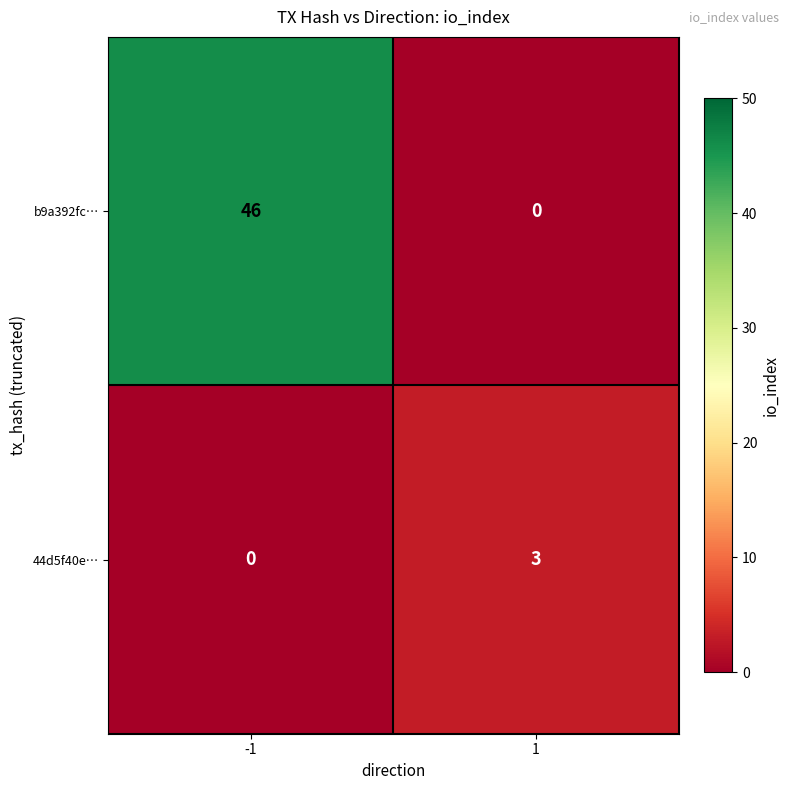

Which series has the largest total across all categories?

b9a392fc…